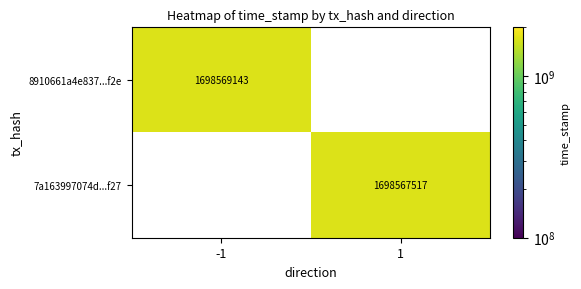

Which has a higher value, 1 or -1?

-1